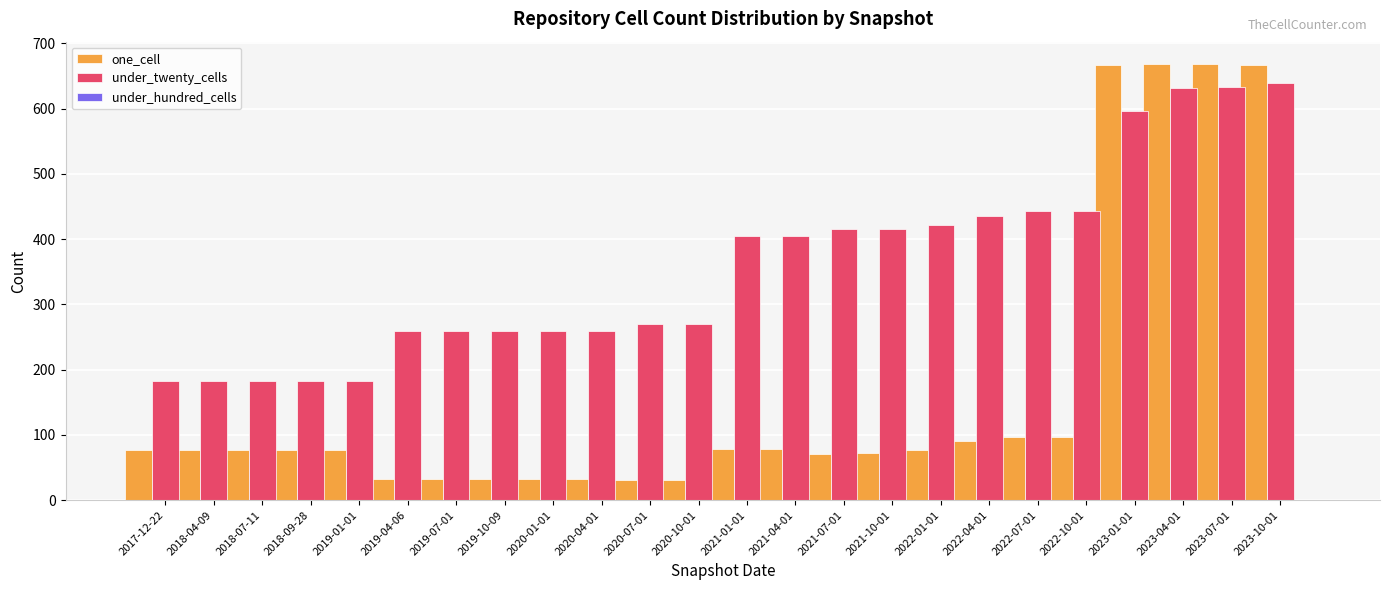

What is the label of the 2nd bar from the right?

2023-07-01